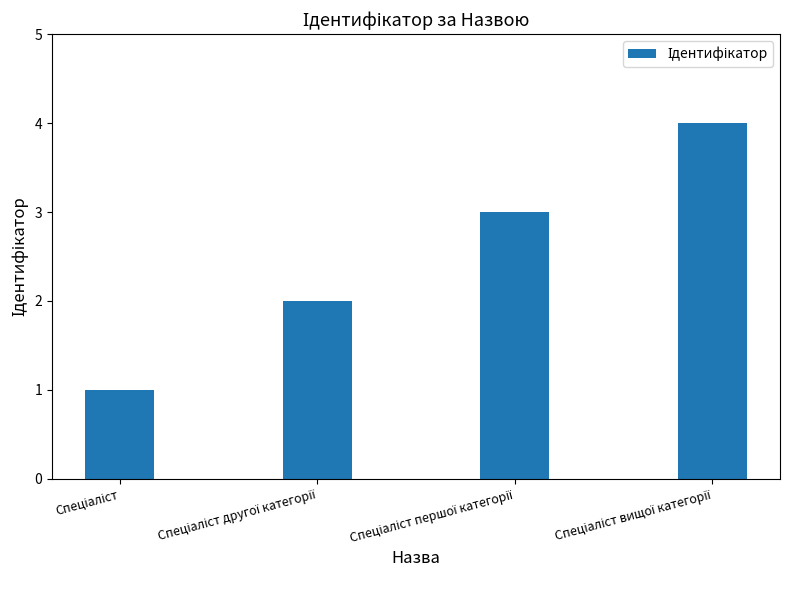

What is the greatest value displayed?

4